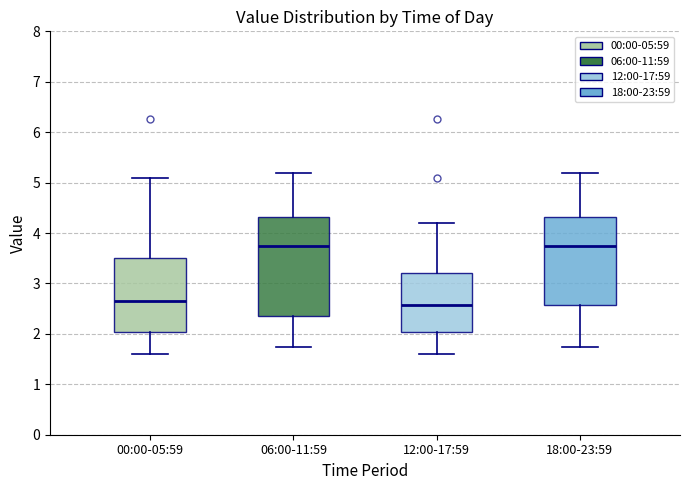

Reading left to right, read every box against the y-axis: the position of its median line, the range the box covers, and the ends of its whiskers. The values are not printed on the chart, so give them approximately, as read against the axis.

00:00-05:59: median 2.7, box 2.0 to 3.5, whiskers 1.6 to 5.1
06:00-11:59: median 3.8, box 2.4 to 4.3, whiskers 1.7 to 5.2
12:00-17:59: median 2.6, box 2.0 to 3.2, whiskers 1.6 to 4.2
18:00-23:59: median 3.8, box 2.6 to 4.3, whiskers 1.7 to 5.2